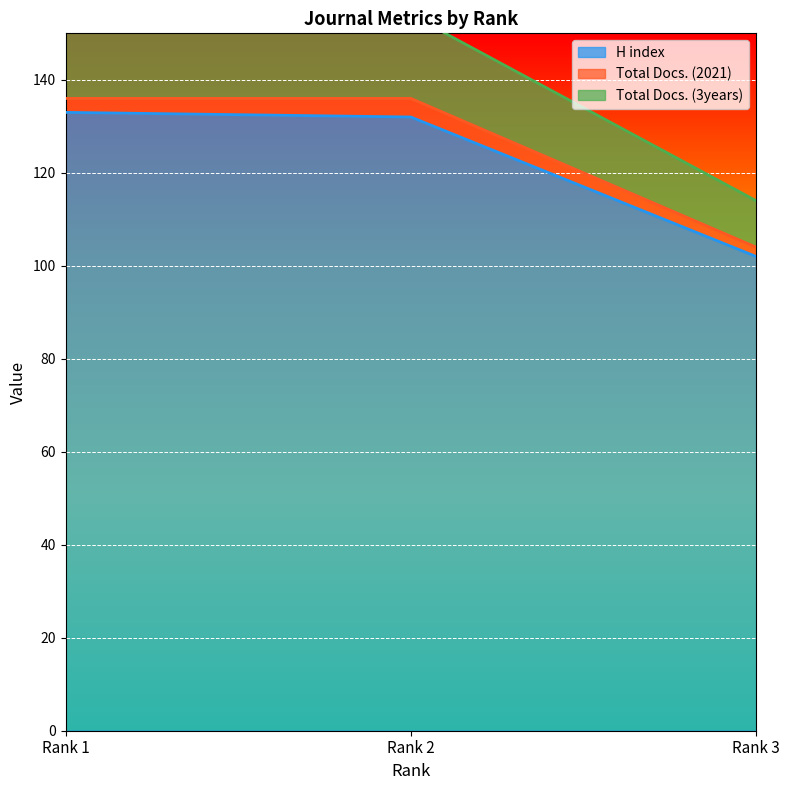

At which category is the sum across all series the highest?

Rank 1